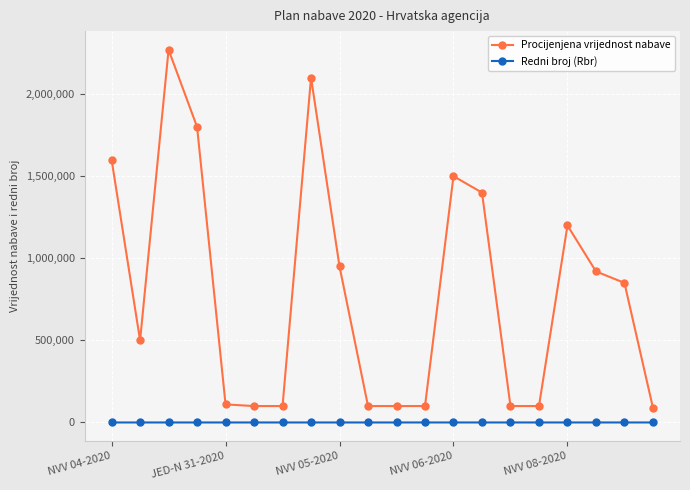

What is the value of the Procijenjena vrijednost nabave point at the 2nd from the left?

500000